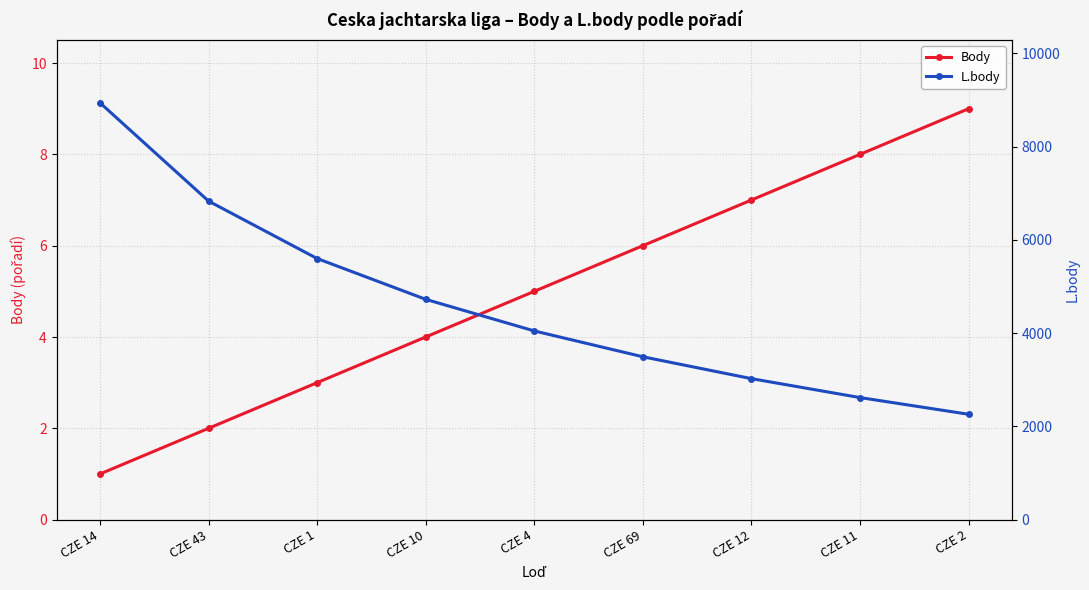

At CZE 14, list the series in order from largest to smallest.

L.body, Body